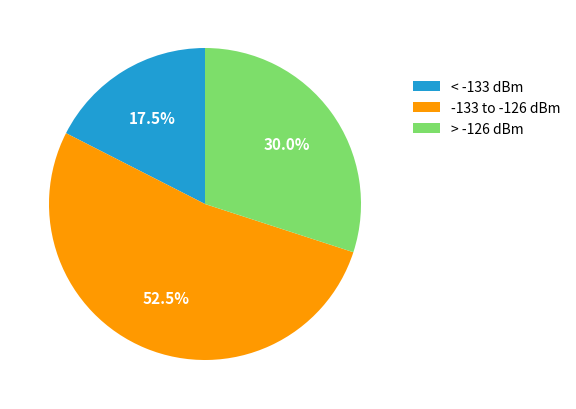

To the nearest percent, what is the difference between the largest and smallest slice percentages?

35%